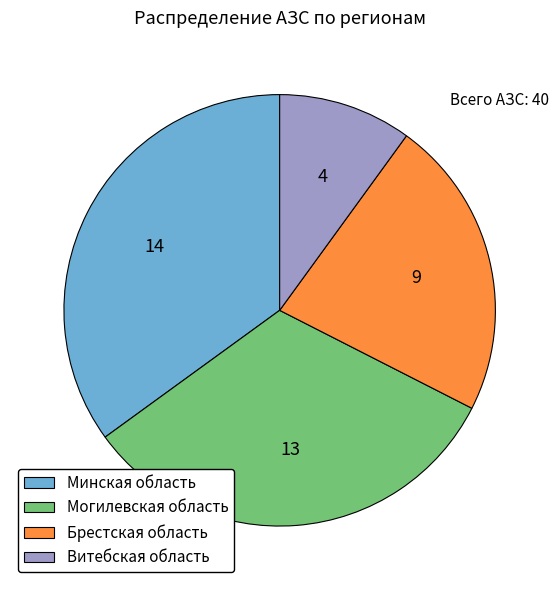

Which slice is the smallest?

Витебская область